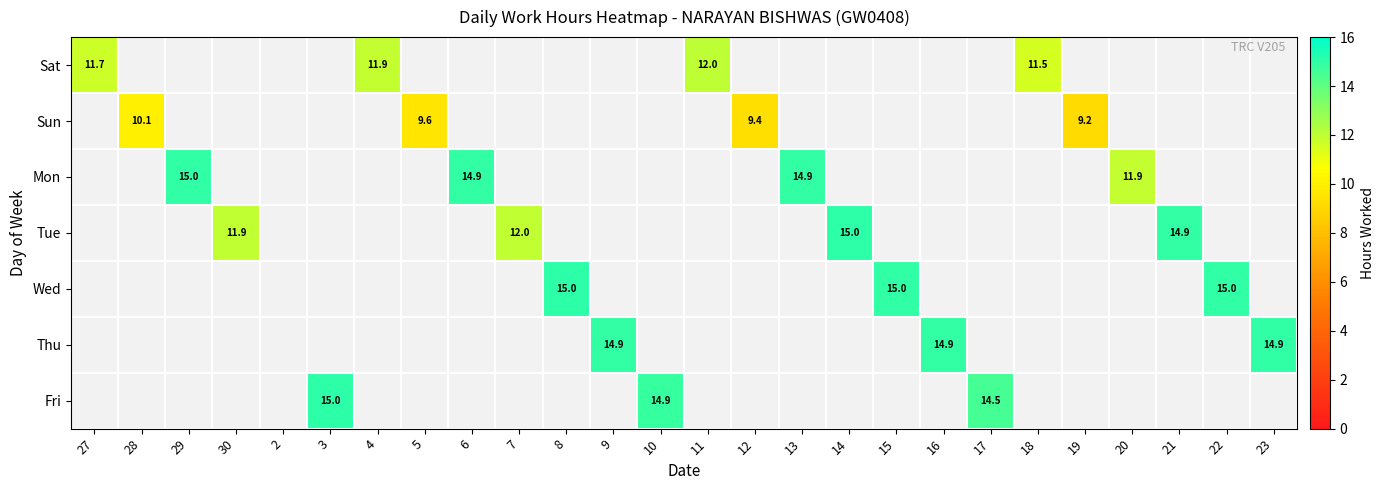

Which category has the lowest value across all series?

19